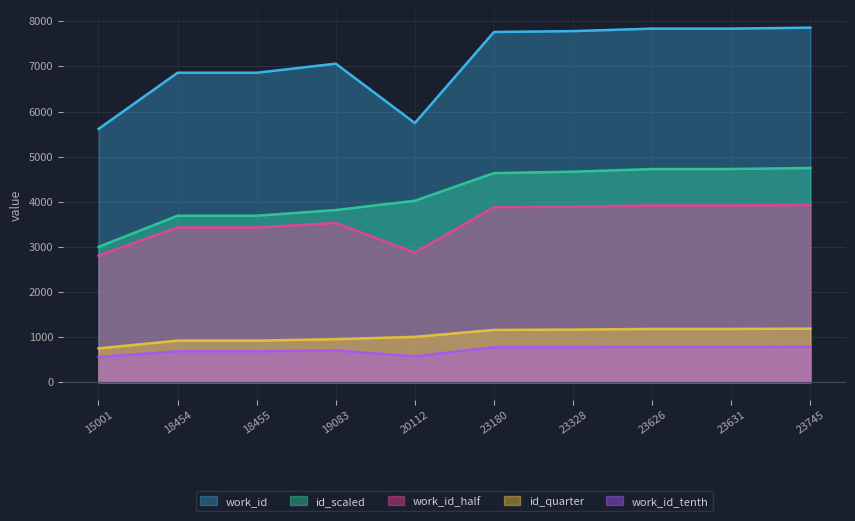

The value at 18454 is 1063.3. True or false?

False